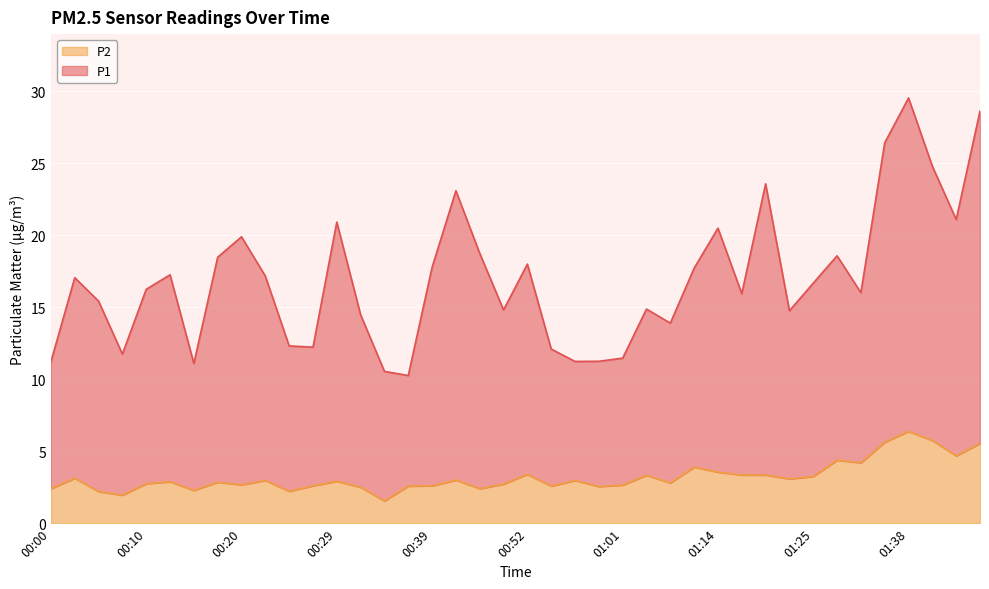

True or false: P1 and P2 cross at least once.

False